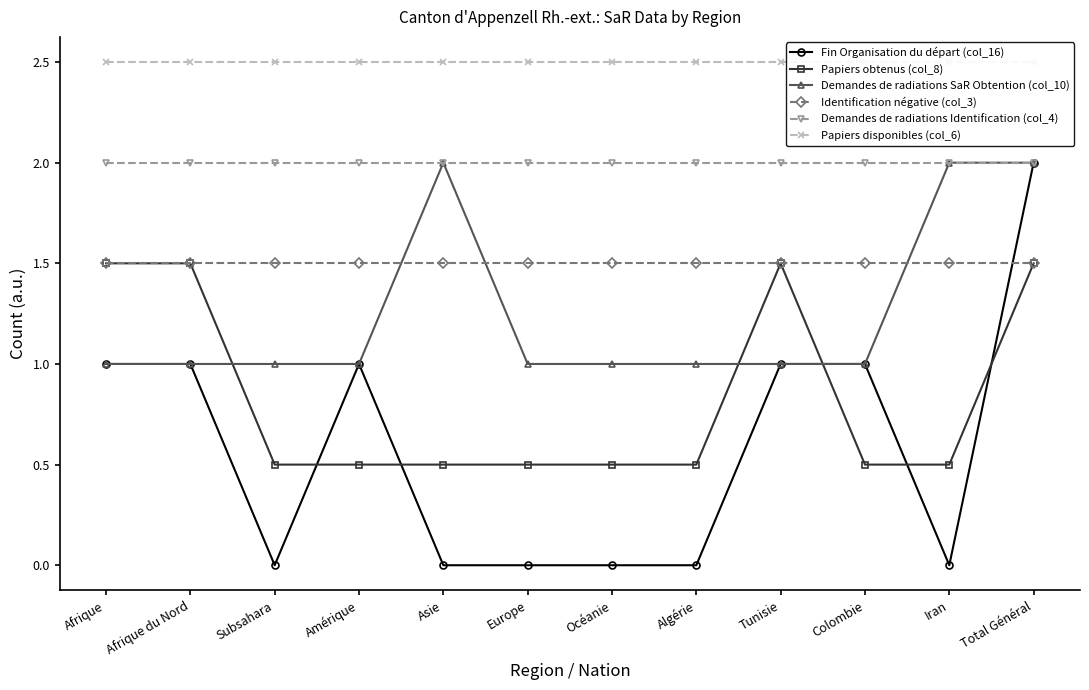

Reading right to left, what are all the values shown in this chart?

Fin Organisation du départ (col_16): 2.0	0.0	1.0	1.0	0.0	0.0	0.0	0.0	1.0	0.0	1.0	1.0
Papiers obtenus (col_8): 1.5	0.5	0.5	1.5	0.5	0.5	0.5	0.5	0.5	0.5	1.5	1.5
Demandes de radiations SaR Obtention (col_10): 2.0	2.0	1.0	1.0	1.0	1.0	1.0	2.0	1.0	1.0	1.0	1.0
Identification négative (col_3): 1.5	1.5	1.5	1.5	1.5	1.5	1.5	1.5	1.5	1.5	1.5	1.5
Demandes de radiations Identification (col_4): 2.0	2.0	2.0	2.0	2.0	2.0	2.0	2.0	2.0	2.0	2.0	2.0
Papiers disponibles (col_6): 2.5	2.5	2.5	2.5	2.5	2.5	2.5	2.5	2.5	2.5	2.5	2.5